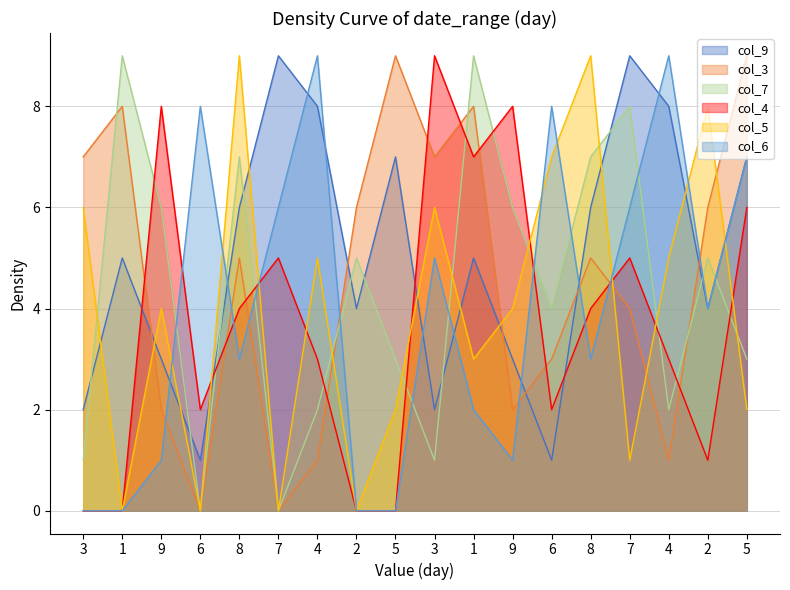

How many data points in col_3 are above 5?

8